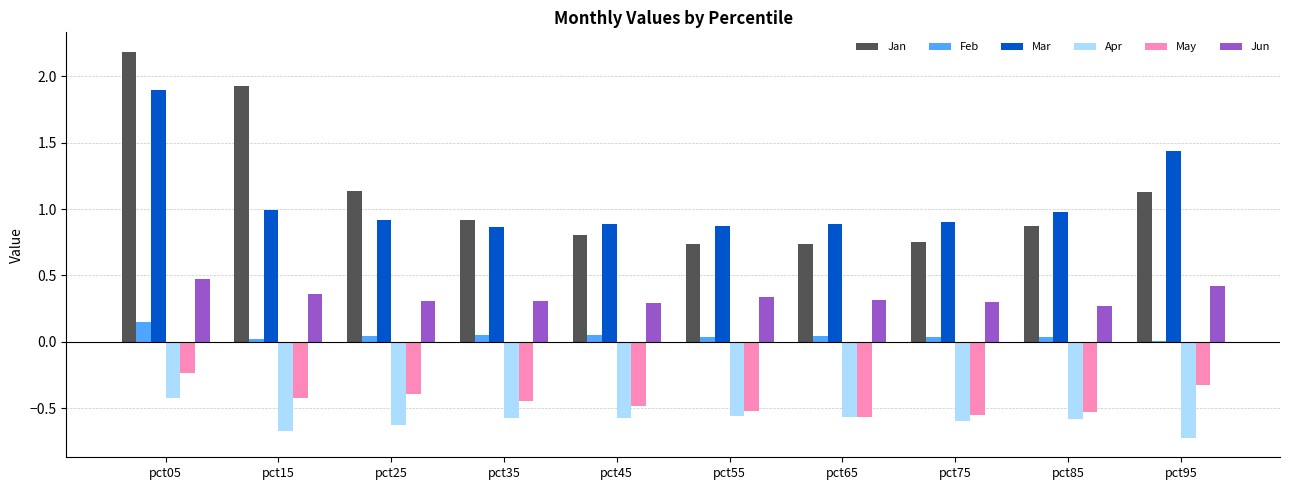

How many groups of bars are there?

10